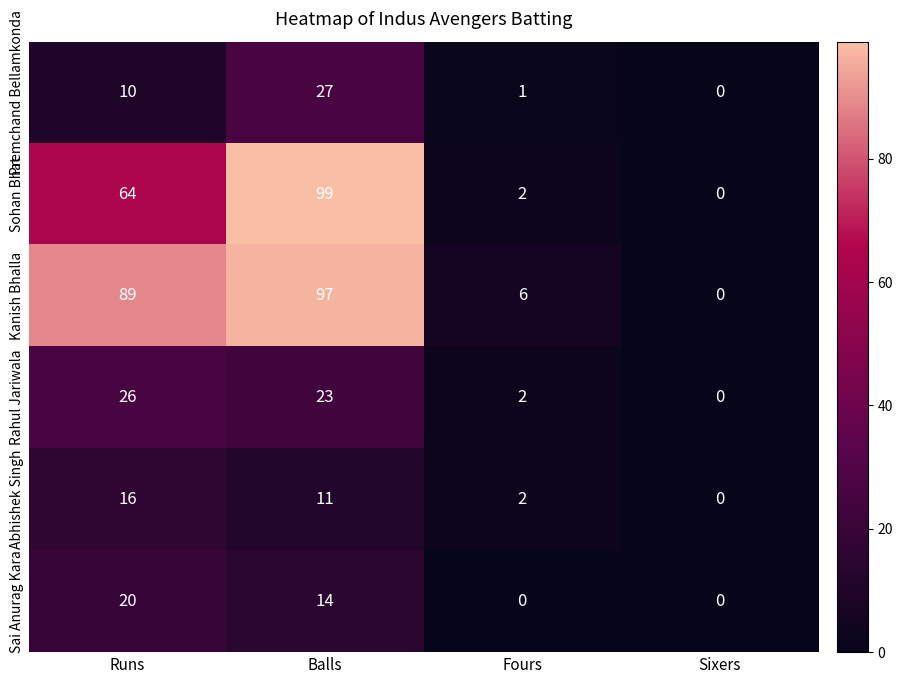

What is the sum of the Sohan Bhat values at Sixers and Balls?

99